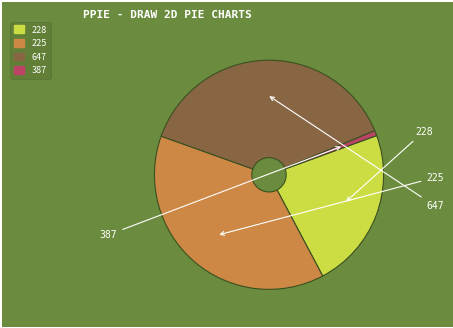

Is it true that 647 is 38% of the pie?

True